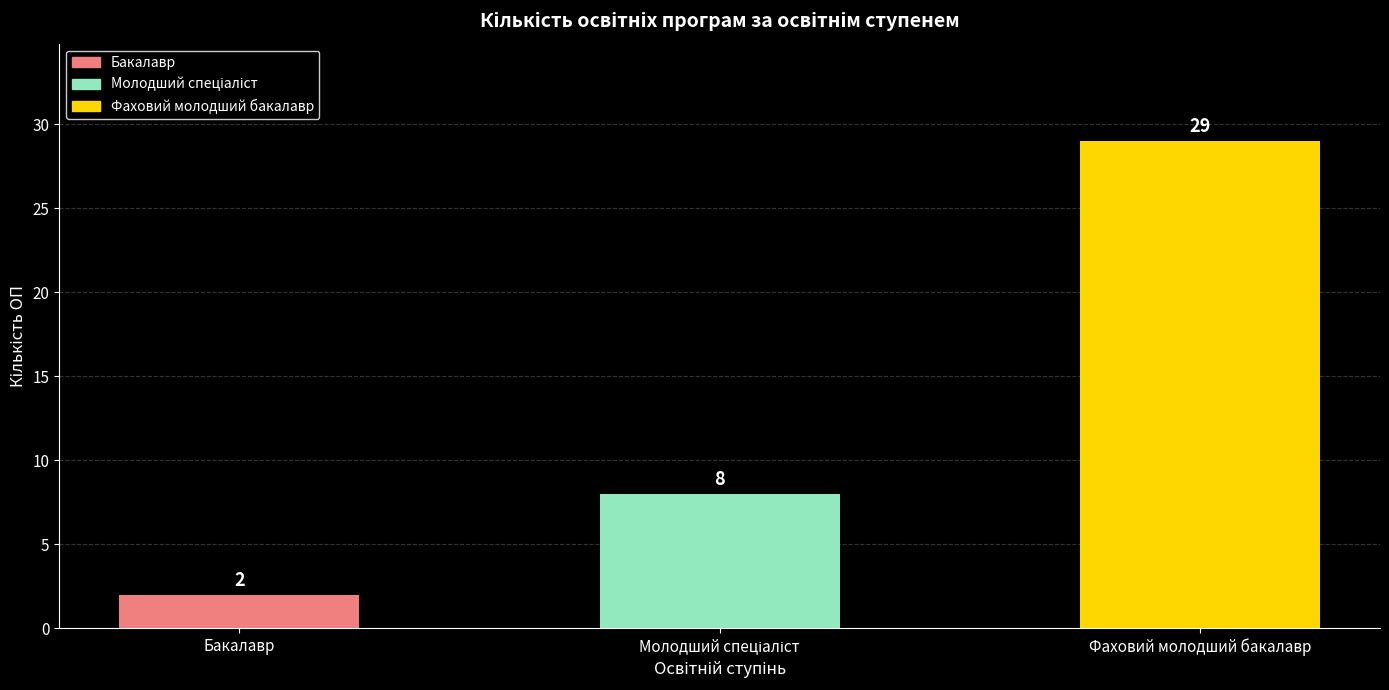

What is the difference between the maximum and second lowest values?

21